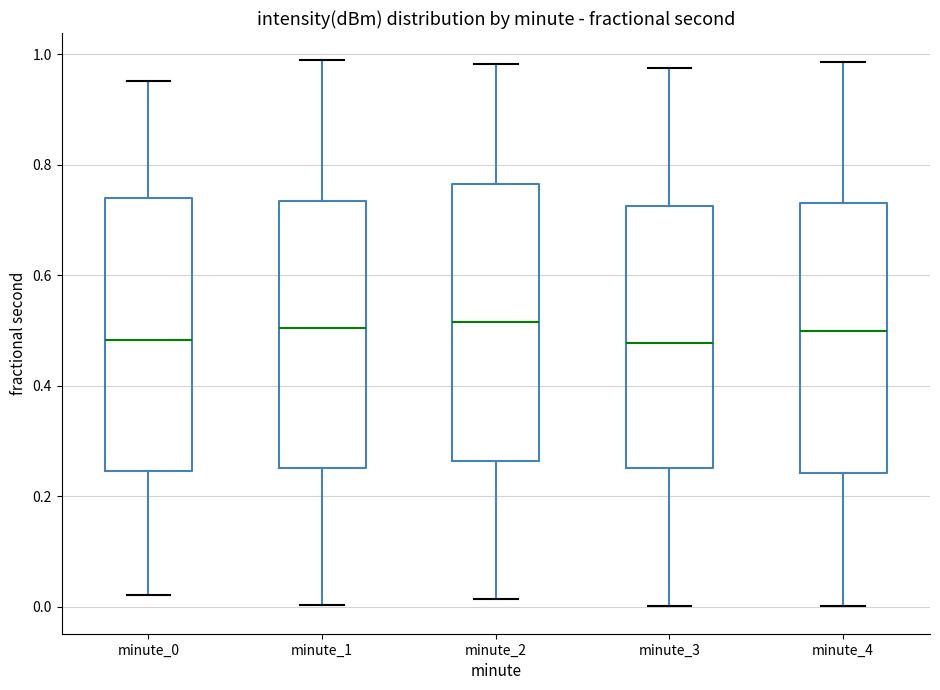

Reading left to right, transcribe this box plot: for each box, give where its median line is, the range the box spans, and where its two whiskers end, as read against the y-axis. The values are not printed on the chart, so give them approximately, as read against the axis.

minute_0: median 0.48, box 0.24 to 0.74, whiskers 0.02 to 0.96
minute_1: median 0.50, box 0.26 to 0.74, whiskers 0.00 to 0.98
minute_2: median 0.52, box 0.26 to 0.76, whiskers 0.02 to 0.98
minute_3: median 0.48, box 0.26 to 0.72, whiskers 0.00 to 0.98
minute_4: median 0.50, box 0.24 to 0.74, whiskers 0.00 to 0.98